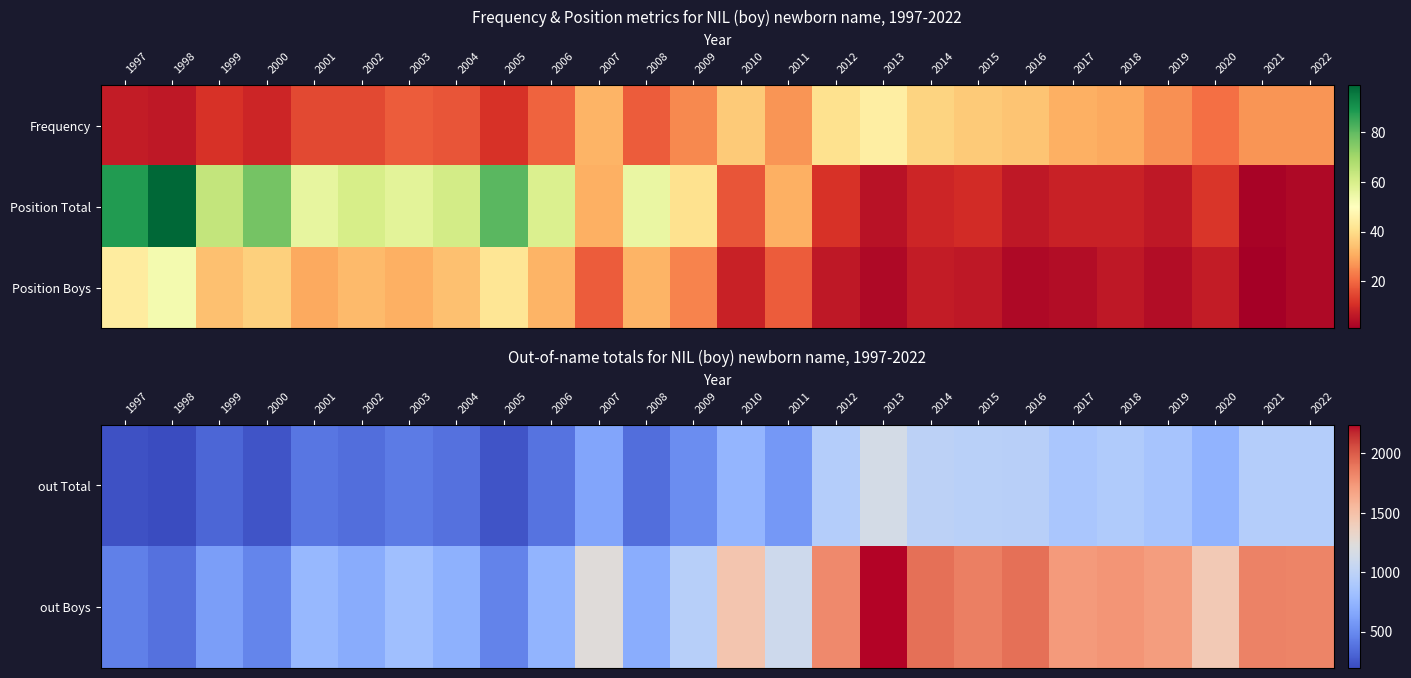

Rank the series by their maximum value, from lowest to highest.

Position Boys, out Total, out Boys